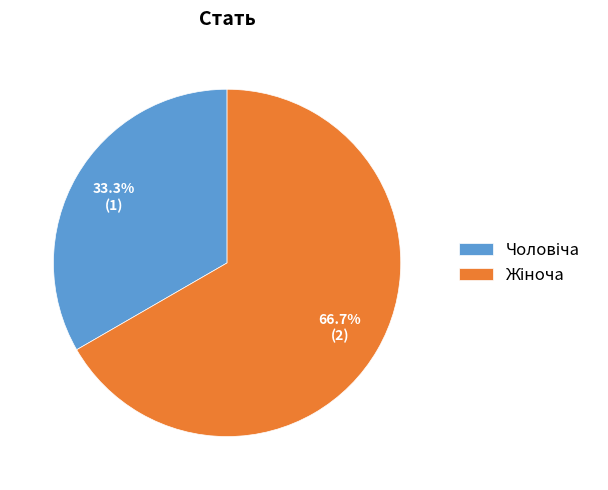

Does any single category account for the majority?

Yes